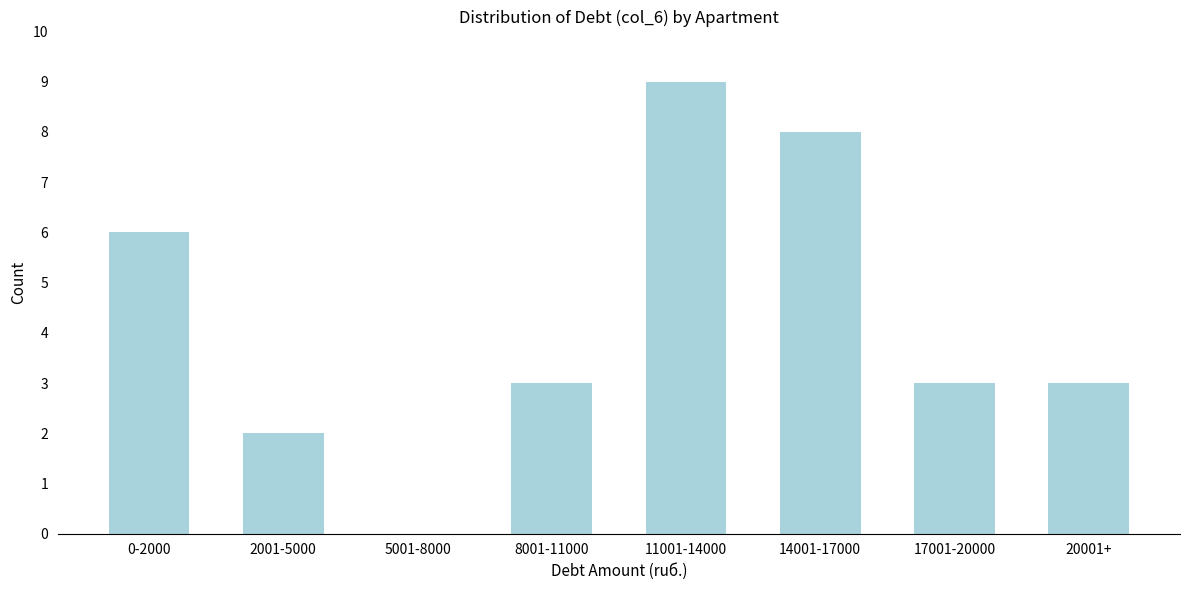

Reading right to left, transcribe all the data shown in this chart.

20001+=3	17001-20000=3	14001-17000=8	11001-14000=9	8001-11000=3	5001-8000=0	2001-5000=2	0-2000=6